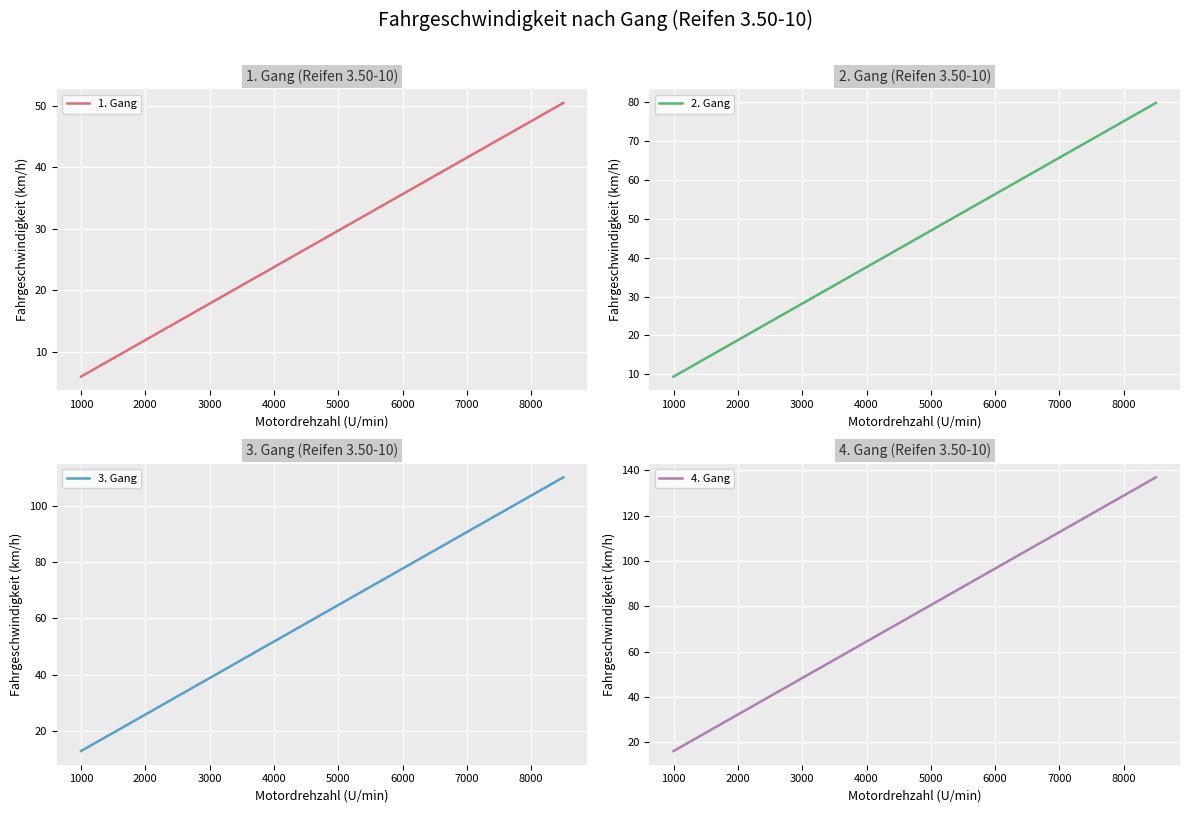

What is the highest value of the 1. Gang series?

50.4